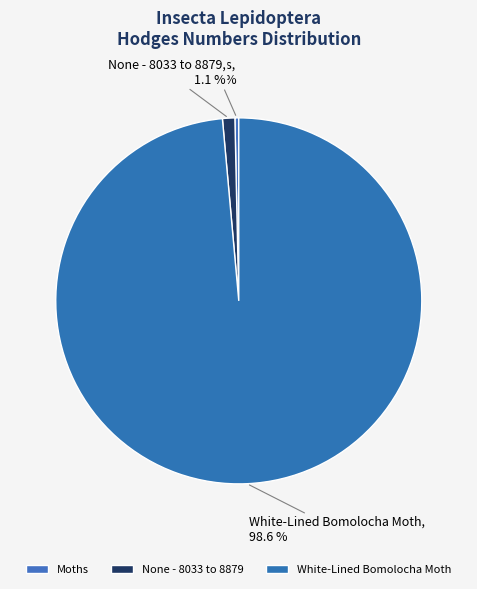

Combined, what portion of the pie is White-Lined Bomolocha Moth and None - 8033 to 8879?

99.7%